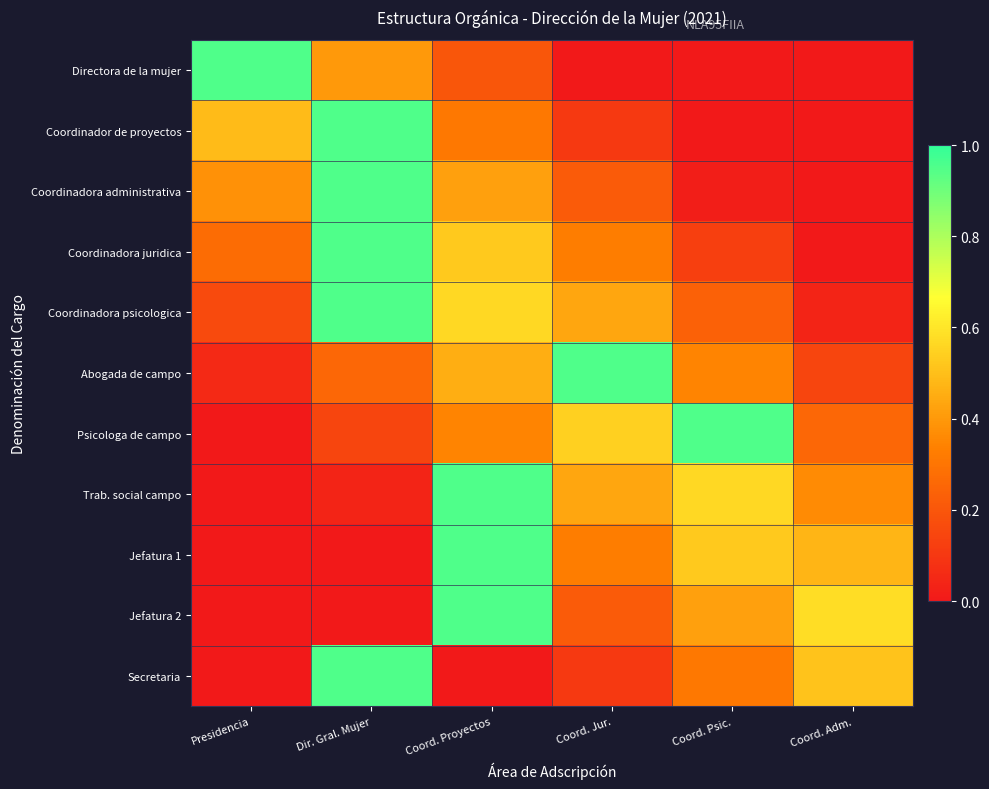

Count the number of data series in this chart.

11